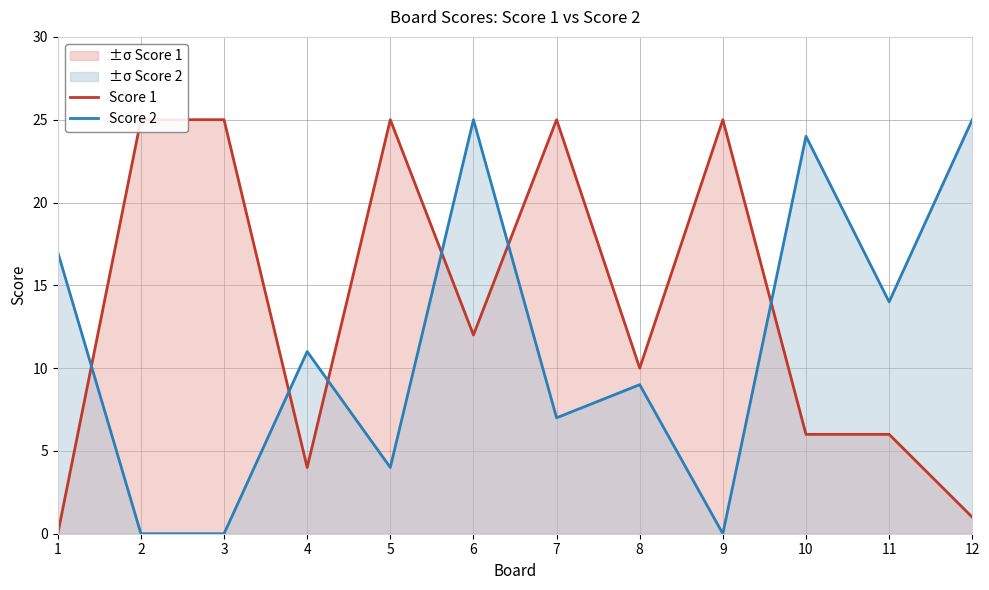

What is the spread (max minus min) of values at 11?

8